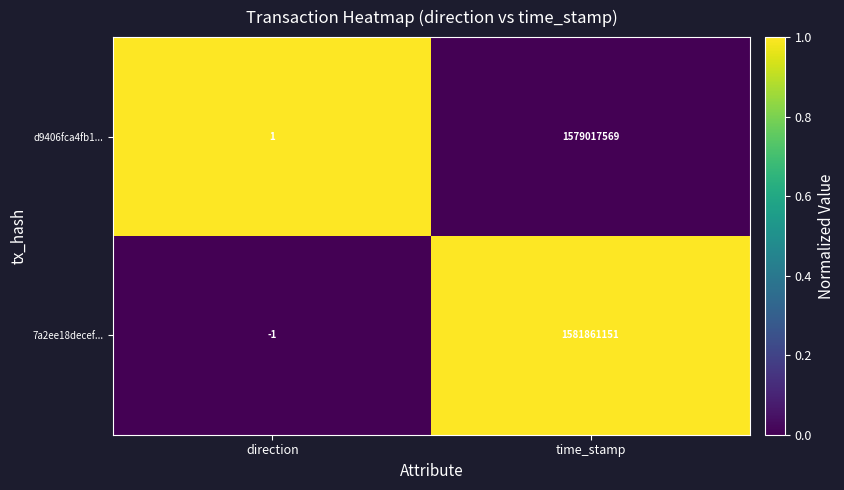

Is it true that d9406fca4fb1... equals 776984445 at time_stamp?

False